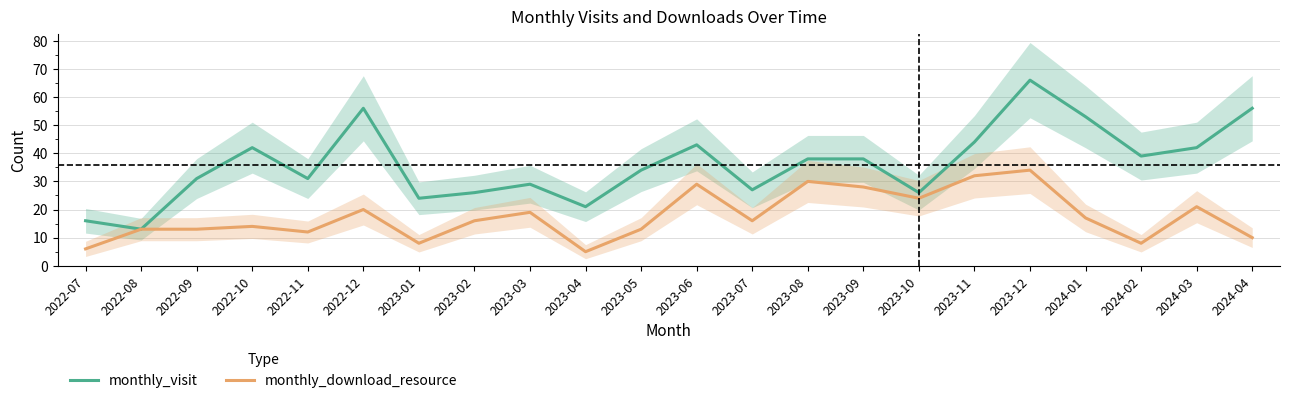

Which category has the highest value across all series?

2023-12